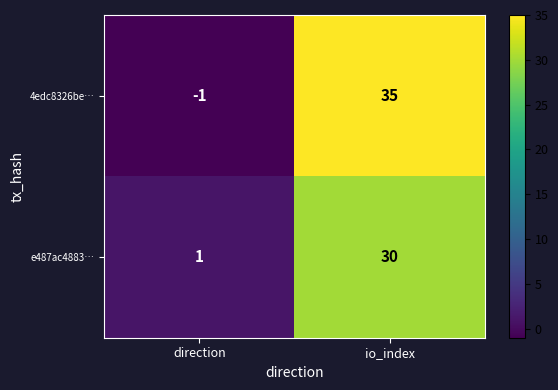

What is the average value of the 4edc8326be… series?

17